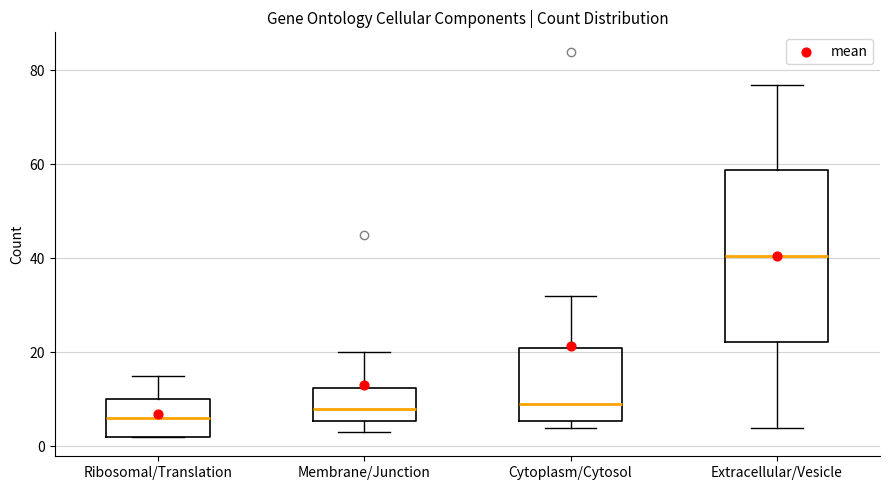

Which box is the tallest, from its lower edge to its upper edge?

Extracellular/Vesicle